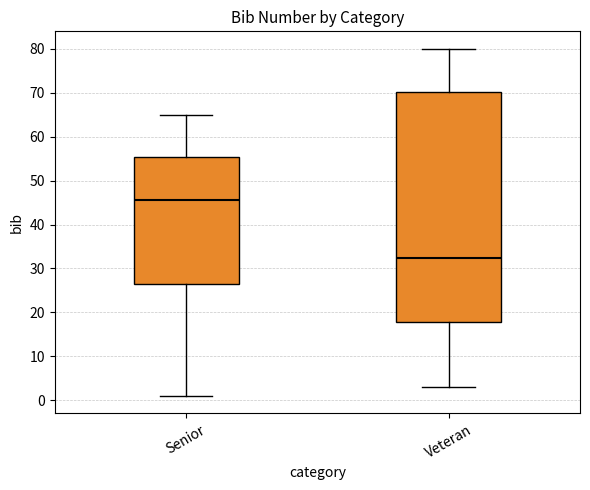

Which box has the highest median line?

Senior